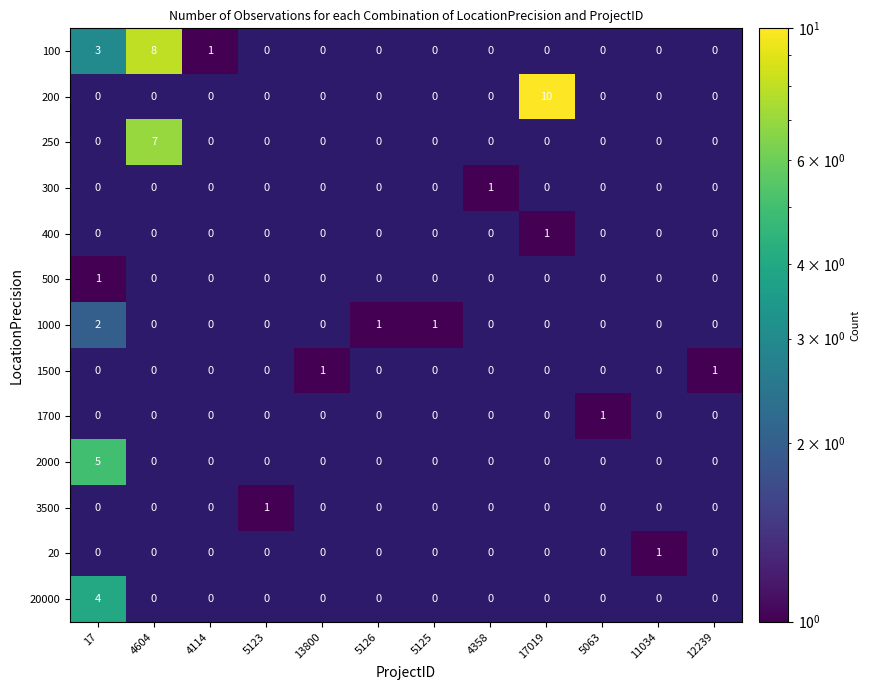

At which label is 100 closest to 4?

17